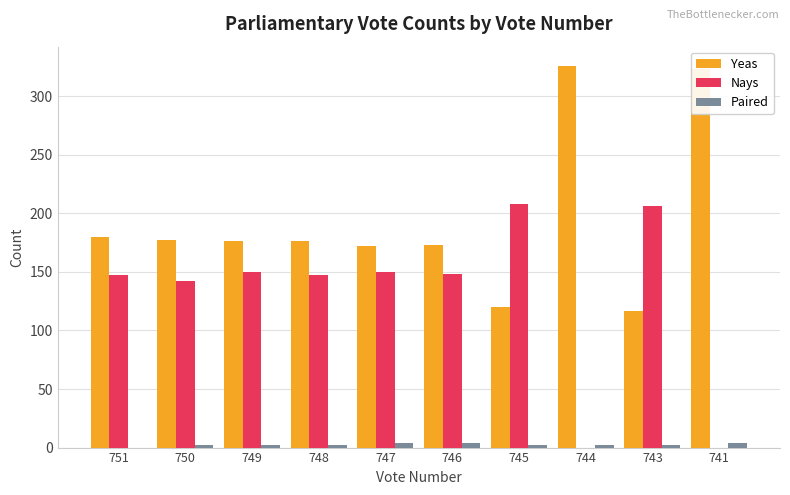

What are all the series names shown in the legend?

Yeas, Nays, Paired